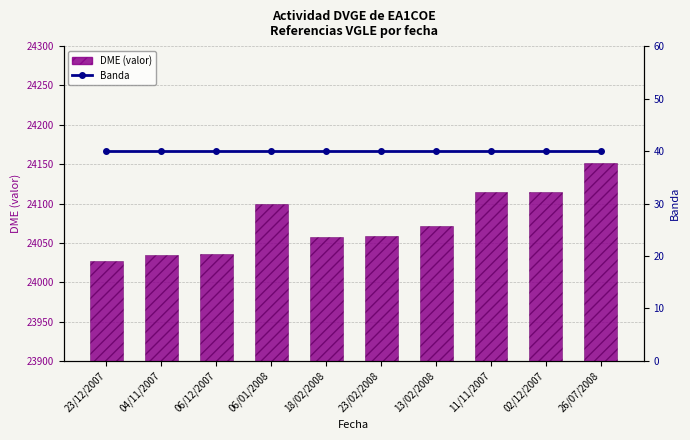

List the labels in order of DME (valor) value, smallest first.

23/12/2007, 04/11/2007, 06/12/2007, 18/02/2008, 23/02/2008, 13/02/2008, 06/01/2008, 11/11/2007, 02/12/2007, 26/07/2008